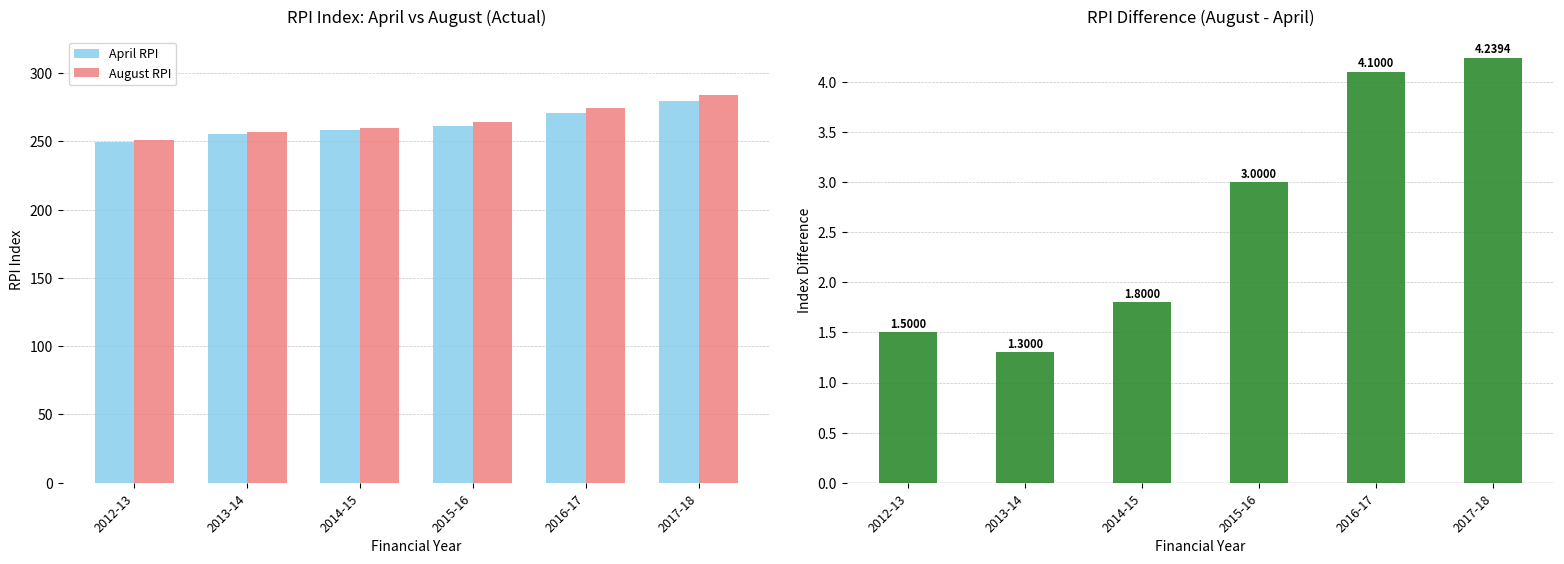

The April RPI series shows 258.0 at 2014-15. True or false?

True